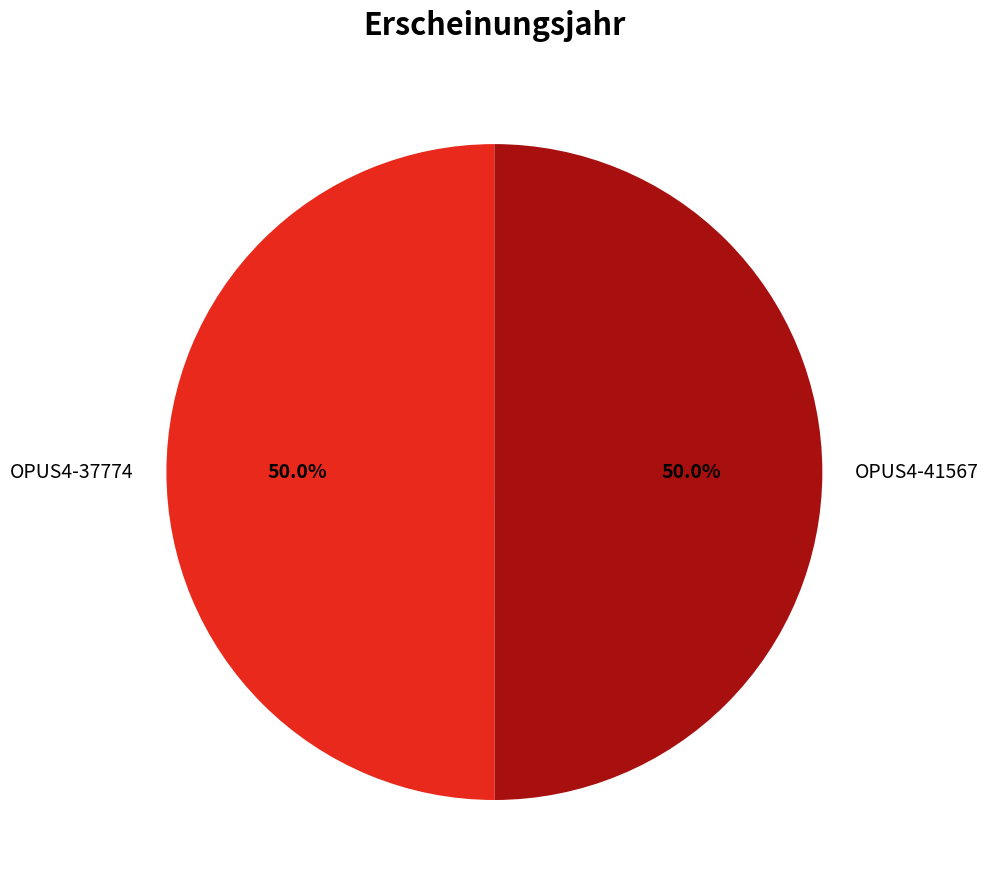

What percentage is NOT represented by OPUS4-37774?

50.0%